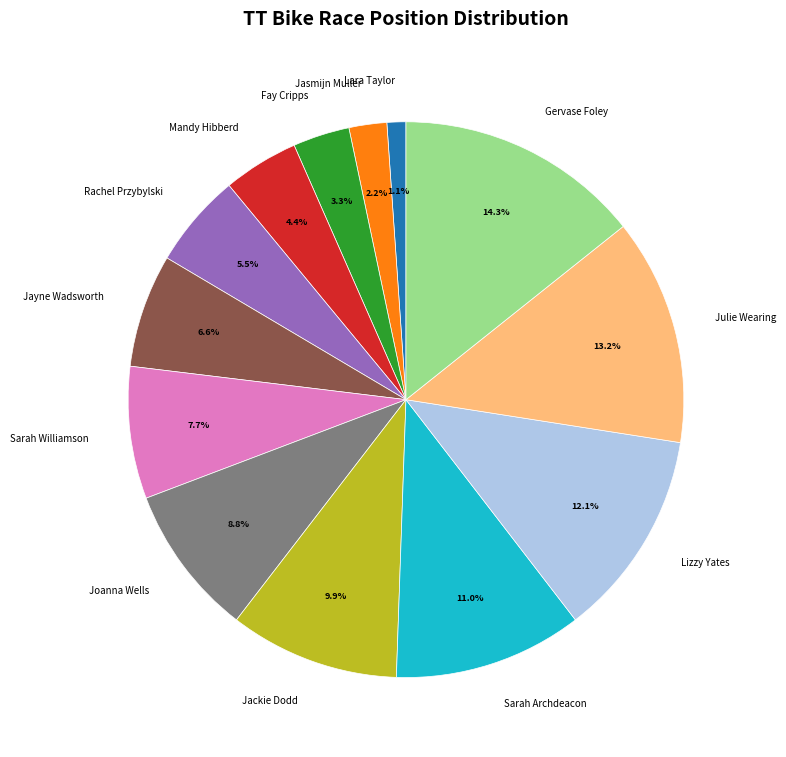

To the nearest percent, what is the difference between the largest and smallest slice percentages?

13%